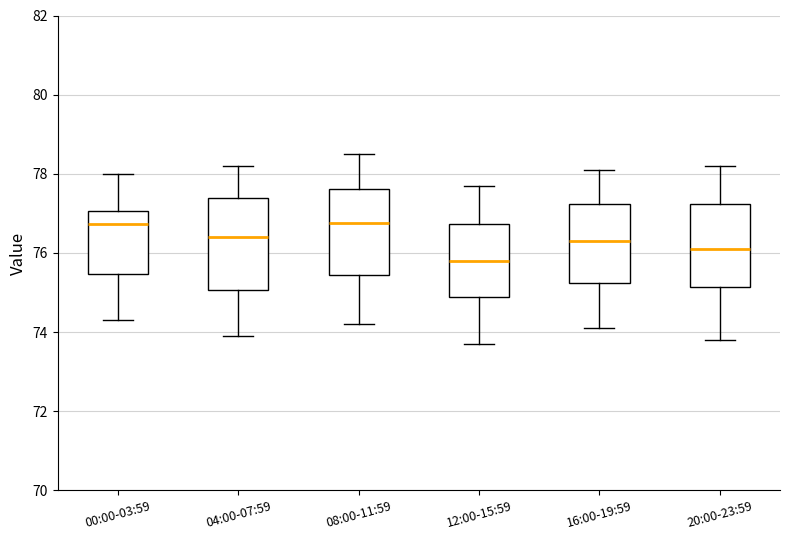

Reading left to right, transcribe this box plot: for each box, give where its median line is, the range the box spans, and where its two whiskers end, as read against the y-axis. The values are not printed on the chart, so give them approximately, as read against the axis.

00:00-03:59: median 76.8, box 75.4 to 77.0, whiskers 74.4 to 78.0
04:00-07:59: median 76.4, box 75.0 to 77.4, whiskers 74.0 to 78.2
08:00-11:59: median 76.8, box 75.4 to 77.6, whiskers 74.2 to 78.6
12:00-15:59: median 75.8, box 74.8 to 76.8, whiskers 73.8 to 77.8
16:00-19:59: median 76.4, box 75.2 to 77.2, whiskers 74.2 to 78.2
20:00-23:59: median 76.2, box 75.2 to 77.2, whiskers 73.8 to 78.2